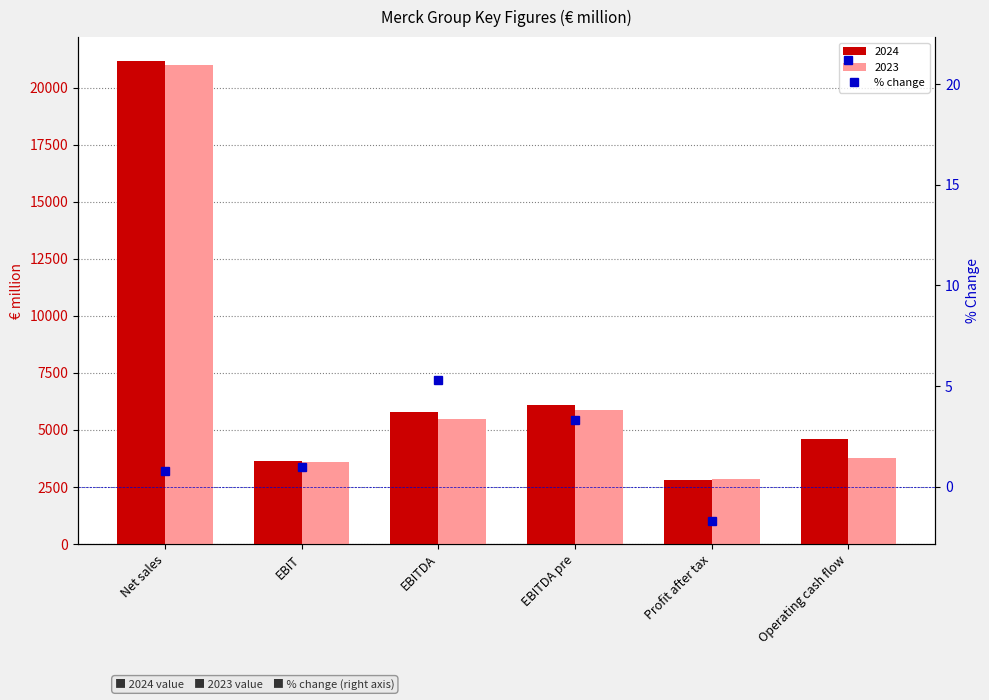

How many categories are shown in the chart?

6